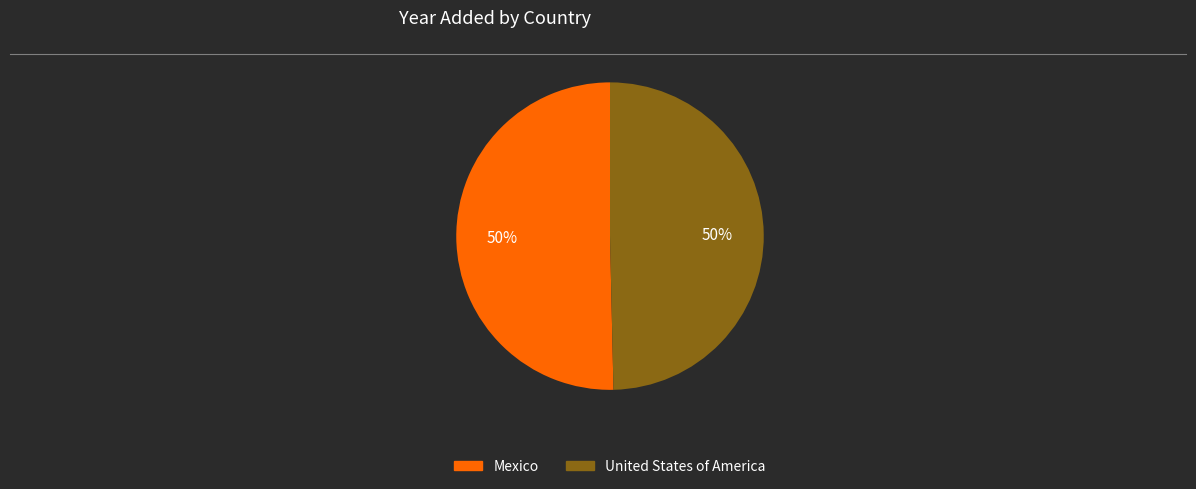

To the nearest percent, what portion does Mexico represent?

50%